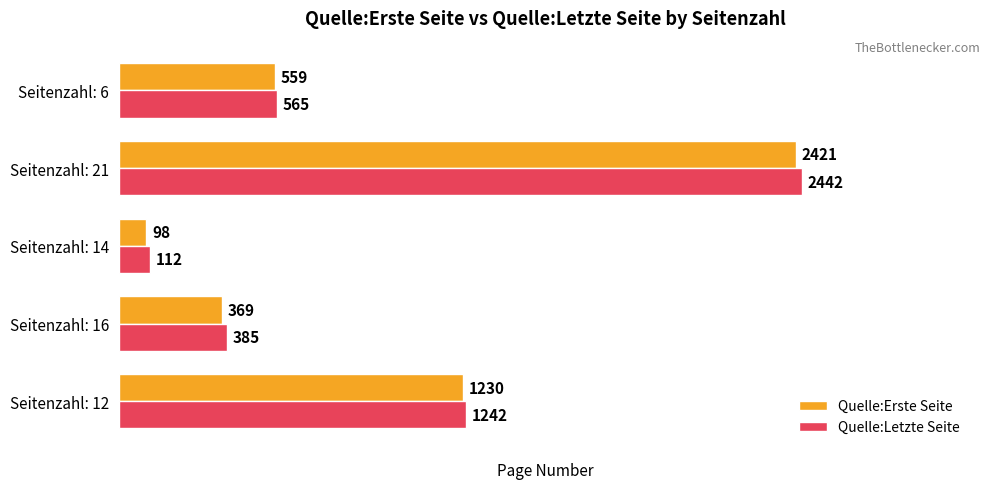

What is the difference between the Quelle:Erste Seite values at Seitenzahl: 6 and Seitenzahl: 16?

190